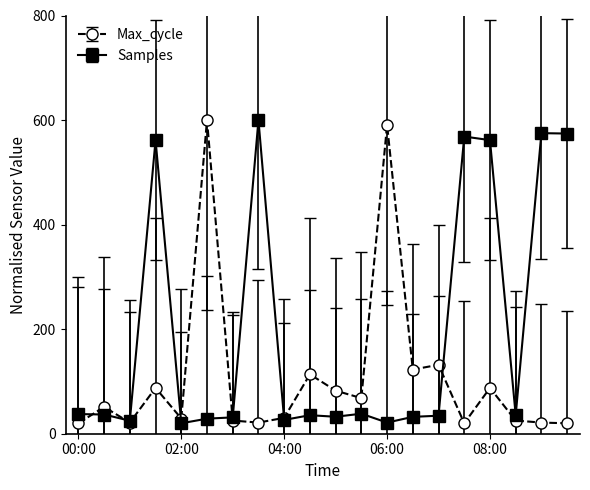

In Max_cycle, how many points are lower than both neighbors (excluding endpoints)?

6